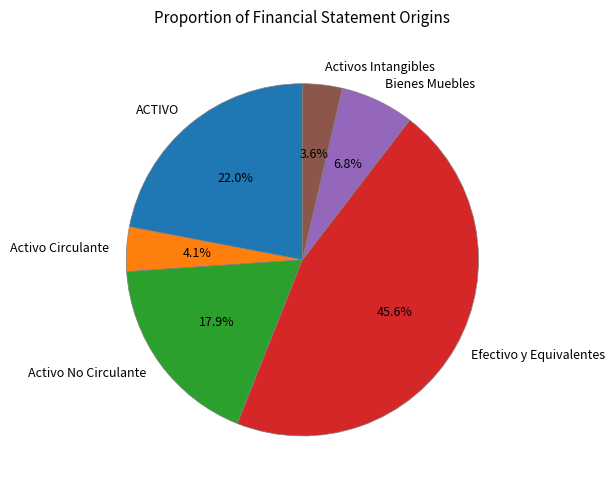

To the nearest percent, what portion does ACTIVO represent?

22%